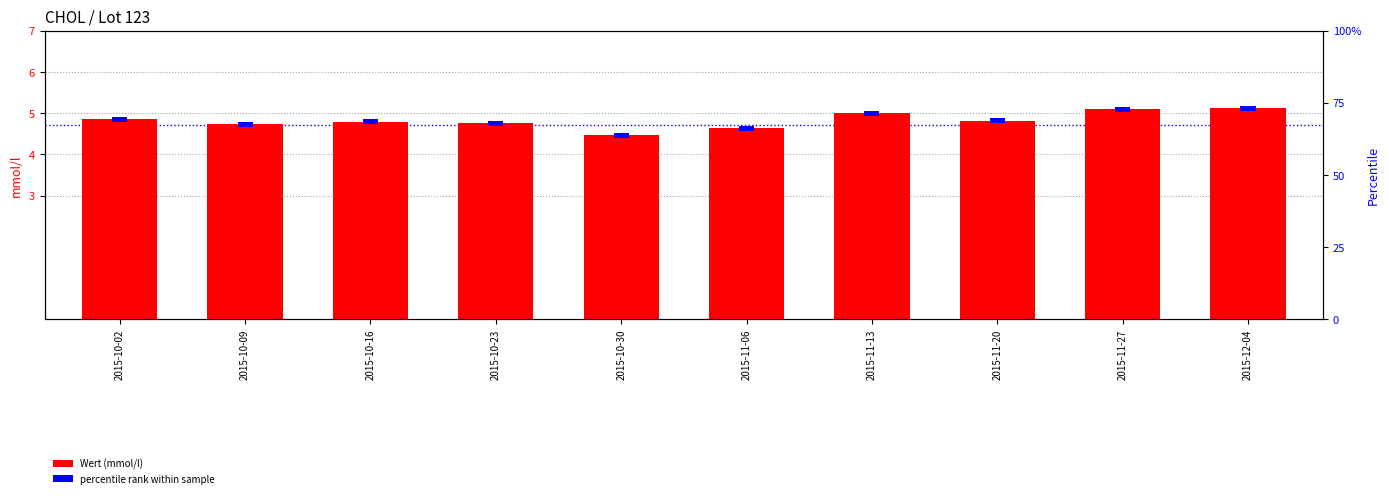

What is the highest value of the percentile rank series?

0.1